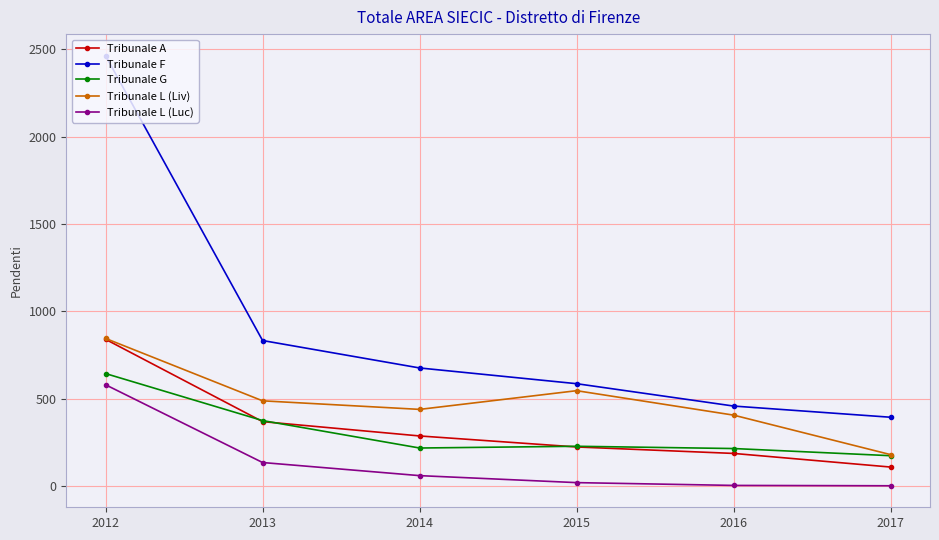

Which series has the largest total across all categories?

Tribunale F